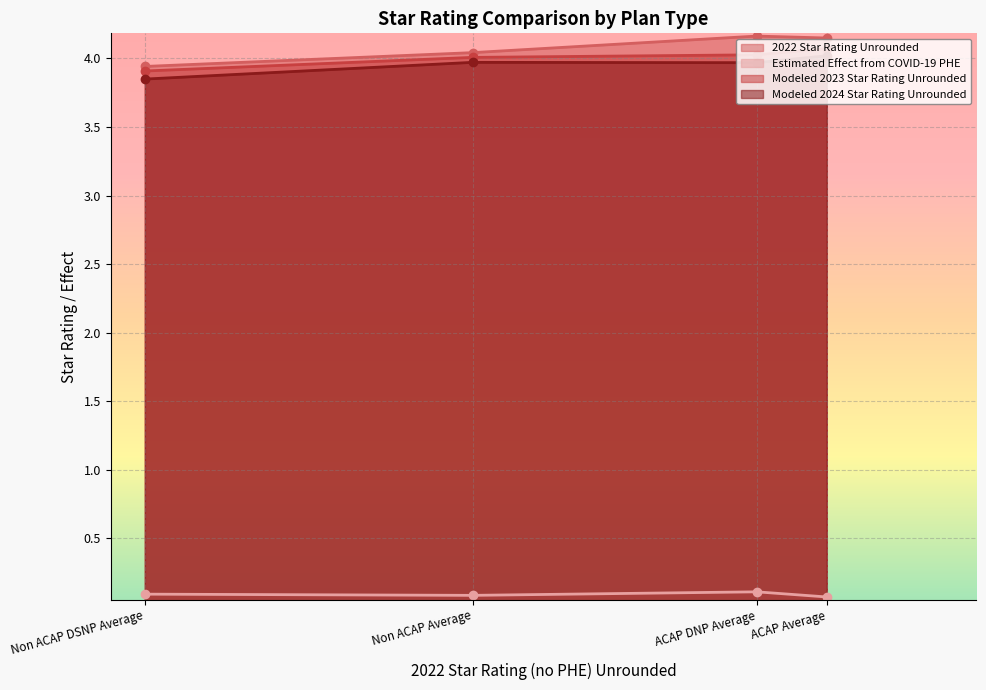

True or false: Modeled 2023 Star Rating Unrounded and Modeled 2024 Star Rating Unrounded intersect in this chart.

False